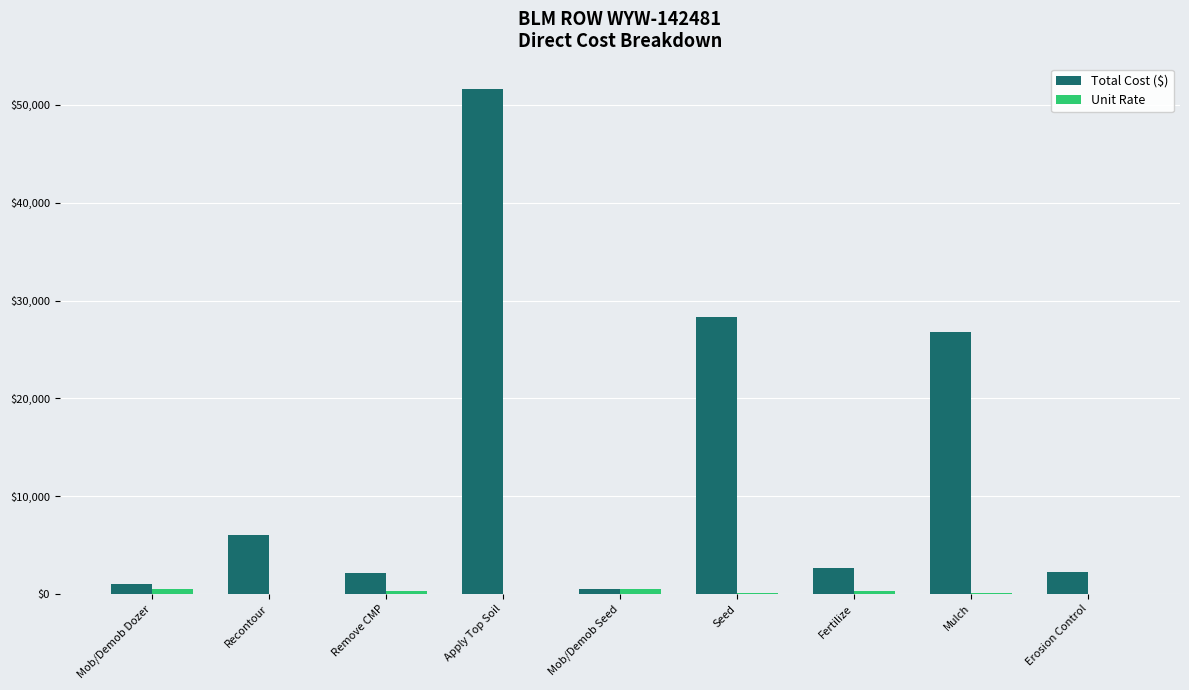

Where is Total Cost ($) nearest to the value 26065?

Mulch